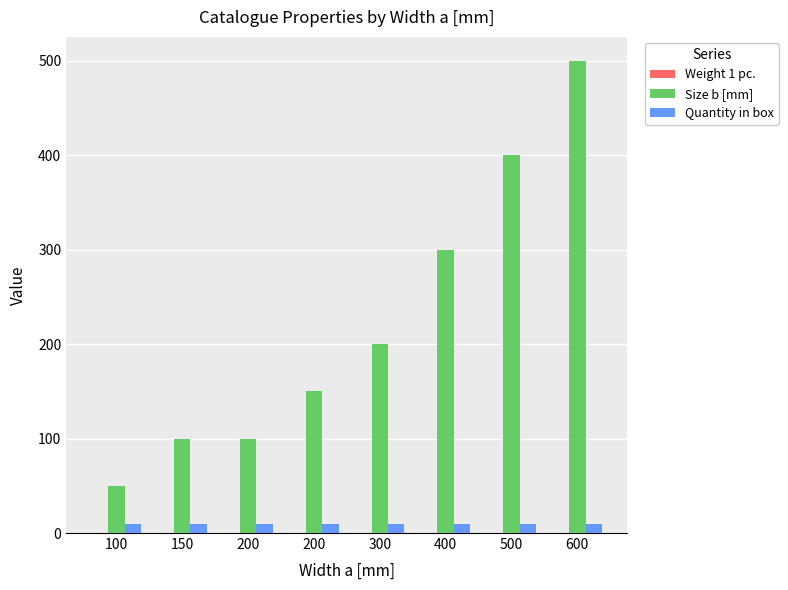

Are the bars grouped side by side (vs. stacked)?

Yes